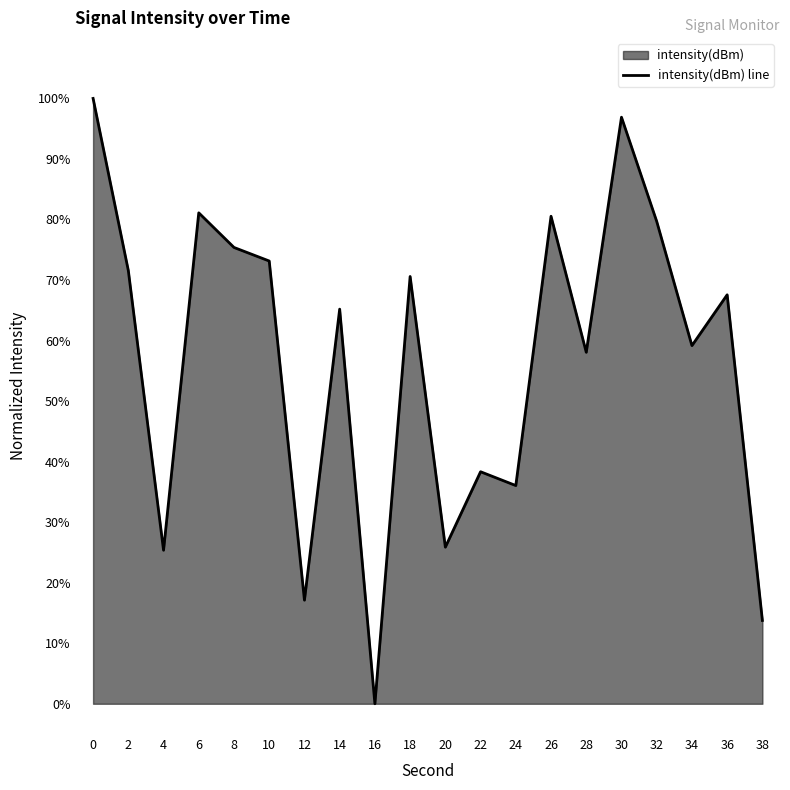

Reading left to right, extract all data points from this chart.

100.0	71.6	25.4	81.1	75.4	73.1	17.1	65.2	0.0	70.6	25.9	38.3	36.0	80.5	58.1	96.9	79.7	59.2	67.6	13.8